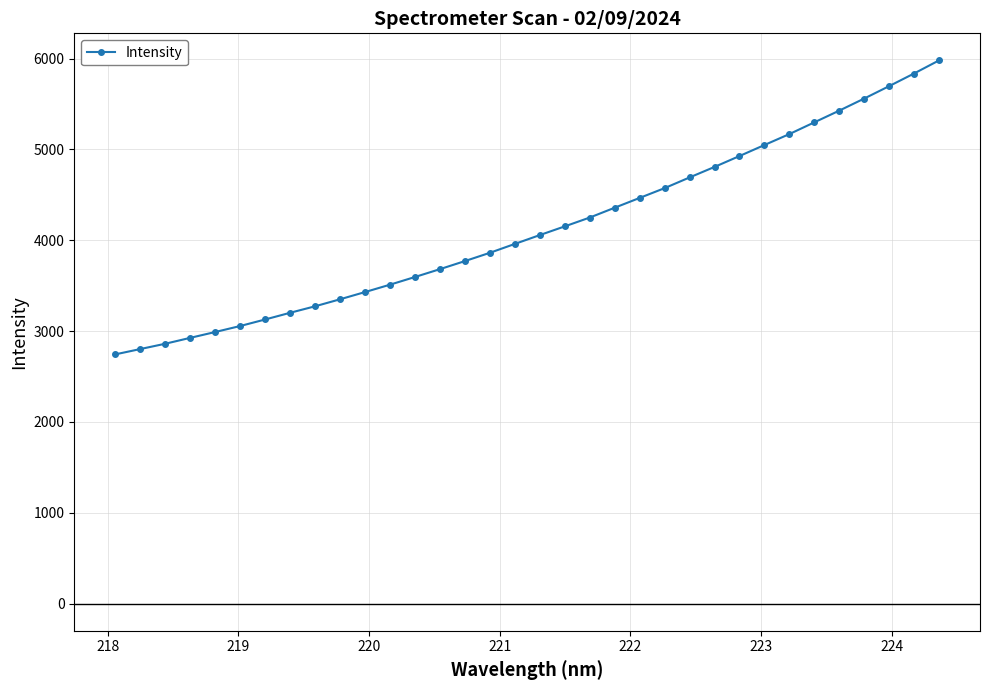

What is the value of the 15th point from the left?

3771.8